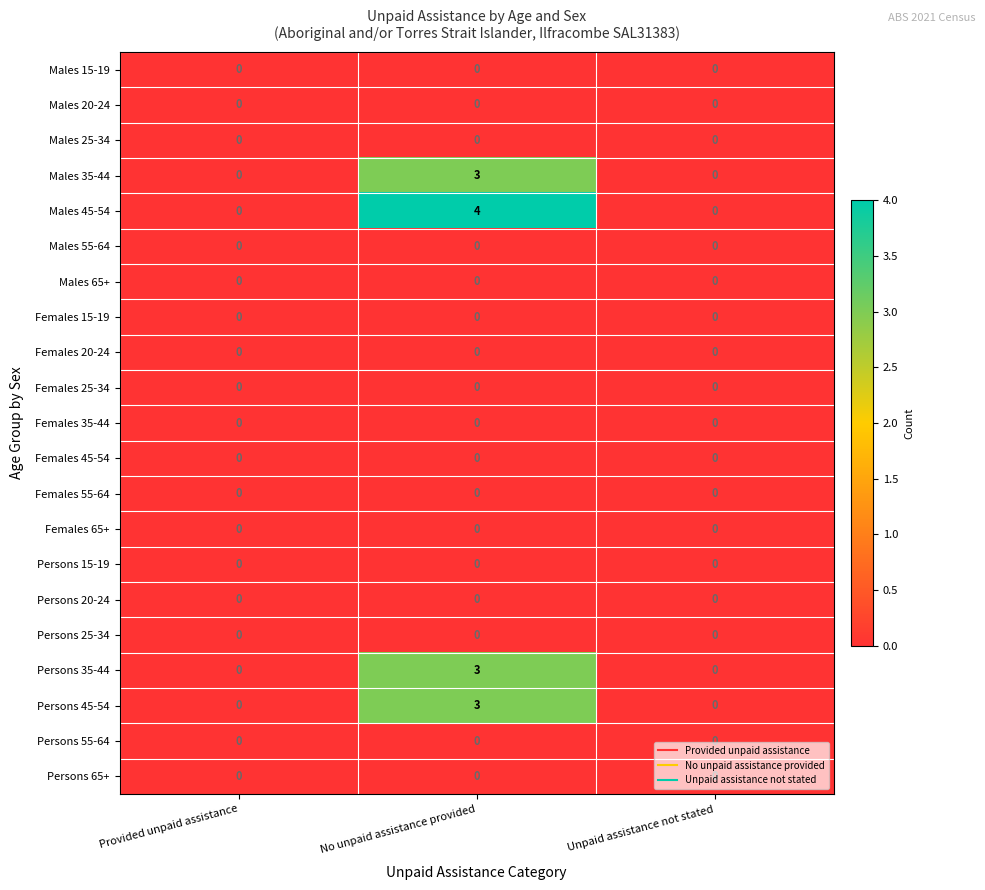

Count the number of categories in the chart.

3